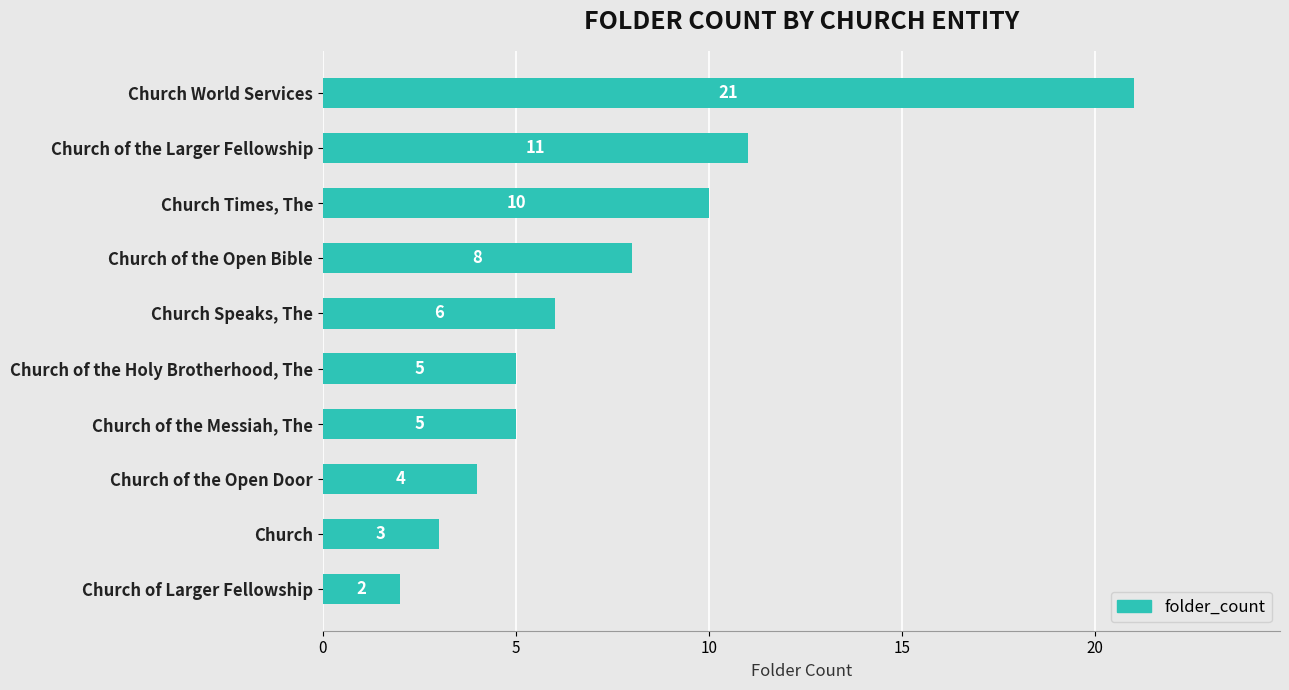

What is the minimum value shown in the chart?

2